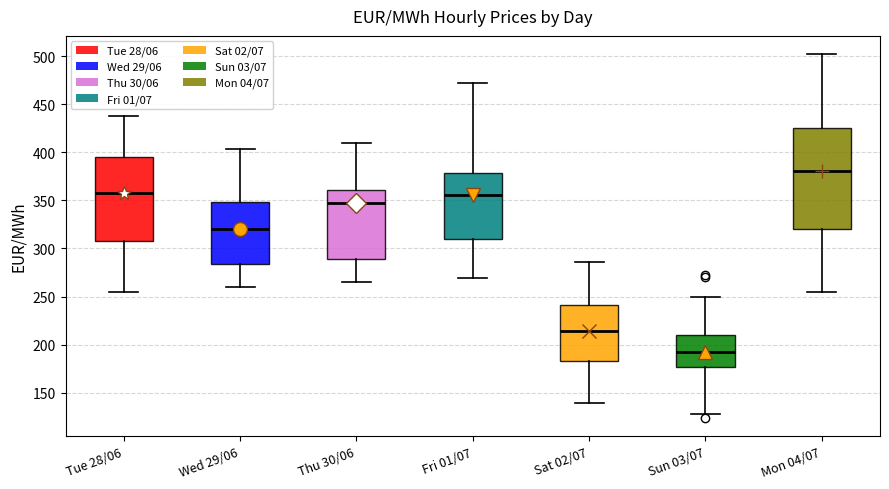

Where is the lower edge of the box for Wed 29/06 on the y-axis? The values are not printed on the chart, so give them approximately, as read against the axis.

285